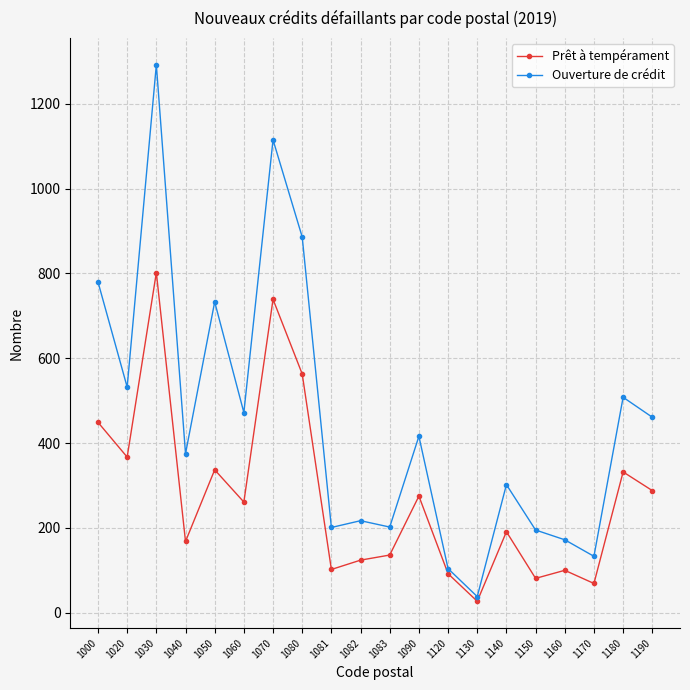

How many values in the Prêt à tempérament series are below 261?

10